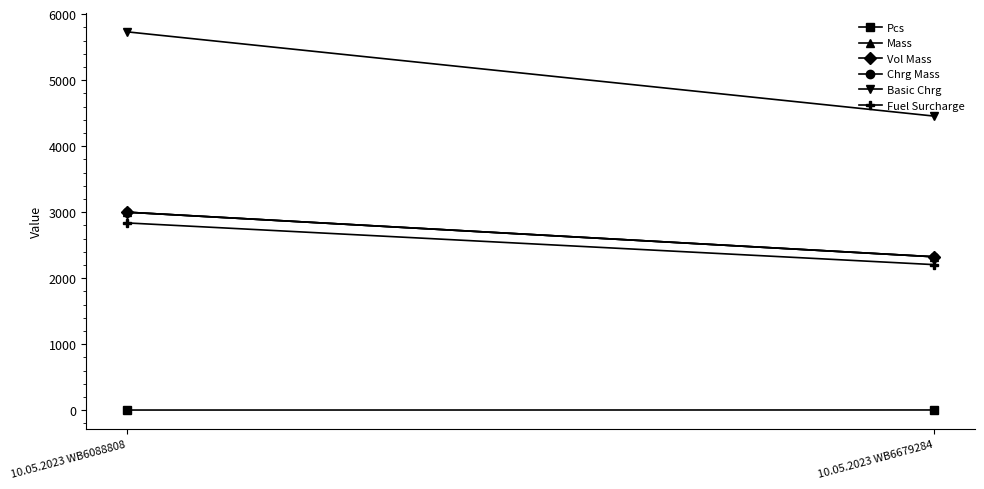

Is it true that Mass equals 3000.0 at 10.05.2023 WB6088808?

True